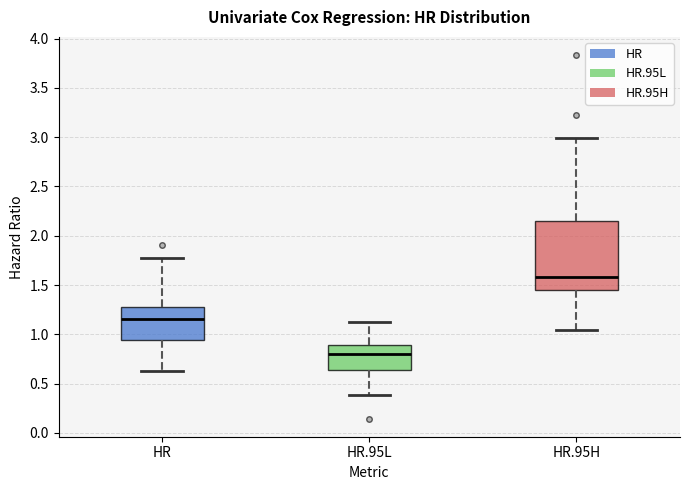

Where is the upper edge of the box for HR on the y-axis? The values are not printed on the chart, so give them approximately, as read against the axis.

1.30